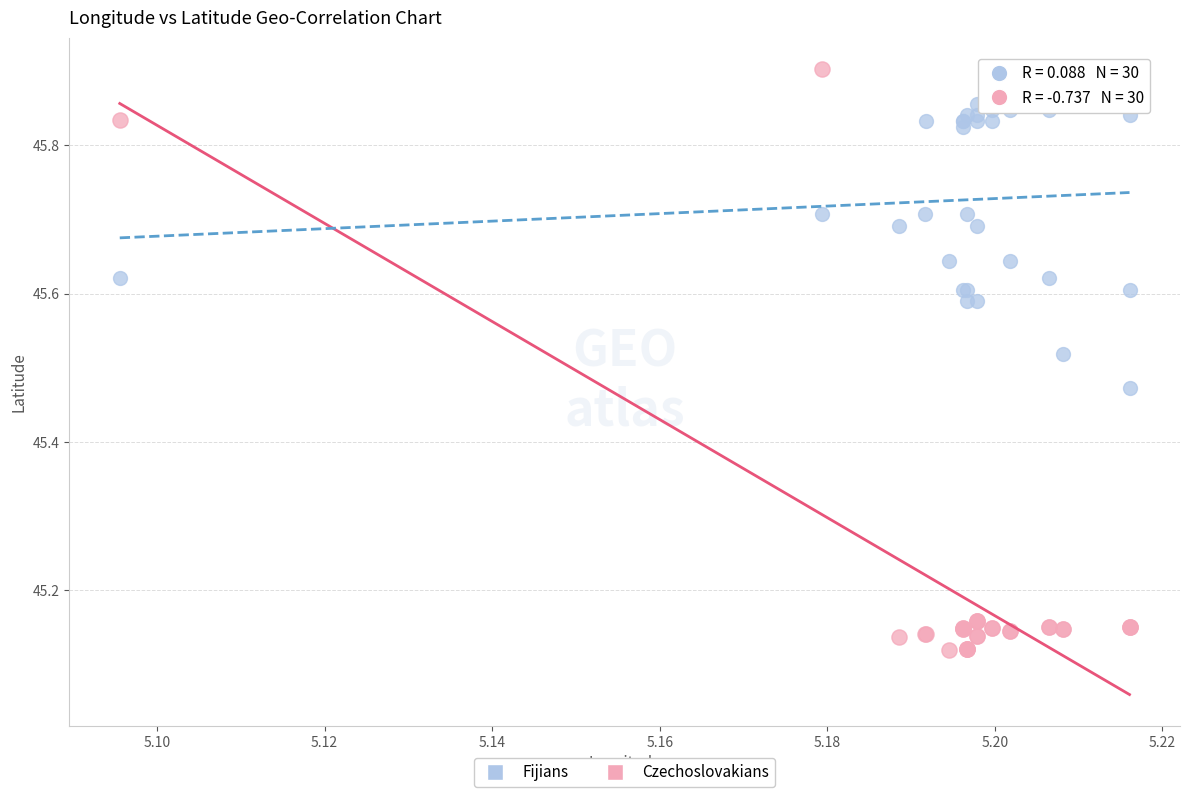

Which series has the largest Y range (max minus min)?

Czechoslovakians